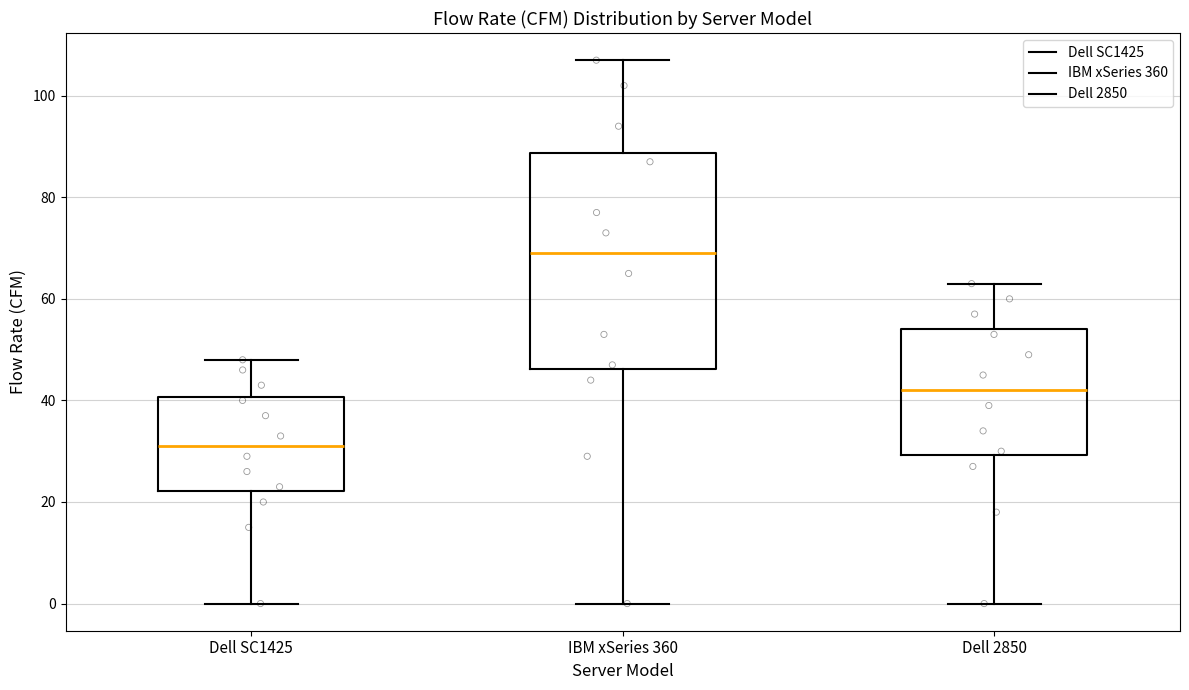

Reading left to right, transcribe this box plot: for each box, give where its median line is, the range the box spans, and where its two whiskers end, as read against the y-axis. The values are not printed on the chart, so give them approximately, as read against the axis.

Dell SC1425: median 32, box 22 to 40, whiskers 0 to 48
IBM xSeries 360: median 70, box 46 to 88, whiskers 0 to 108
Dell 2850: median 42, box 30 to 54, whiskers 0 to 64